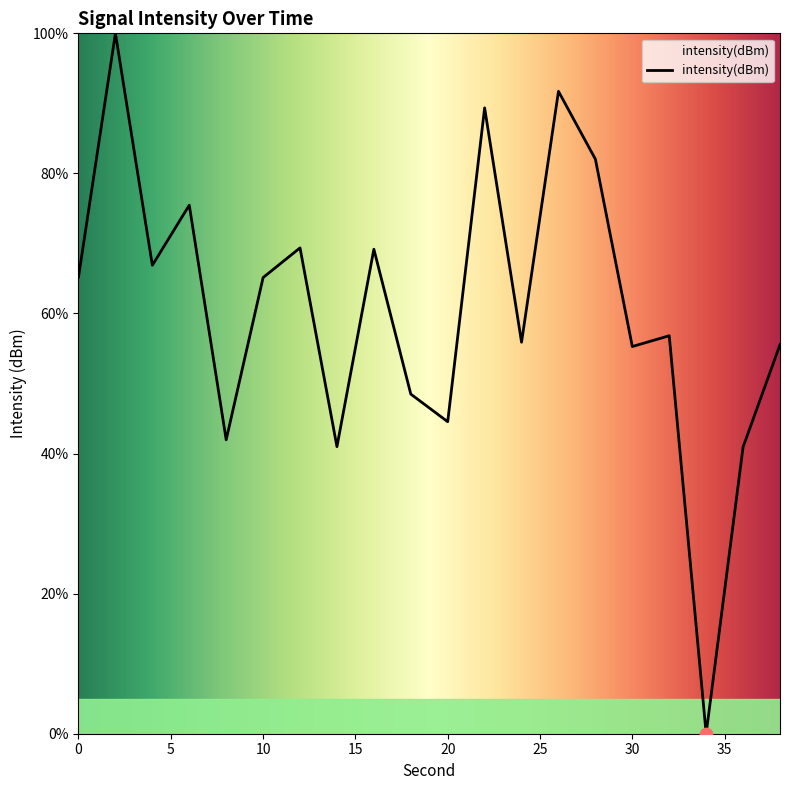

What is the difference between the maximum and minimum values?

100.0